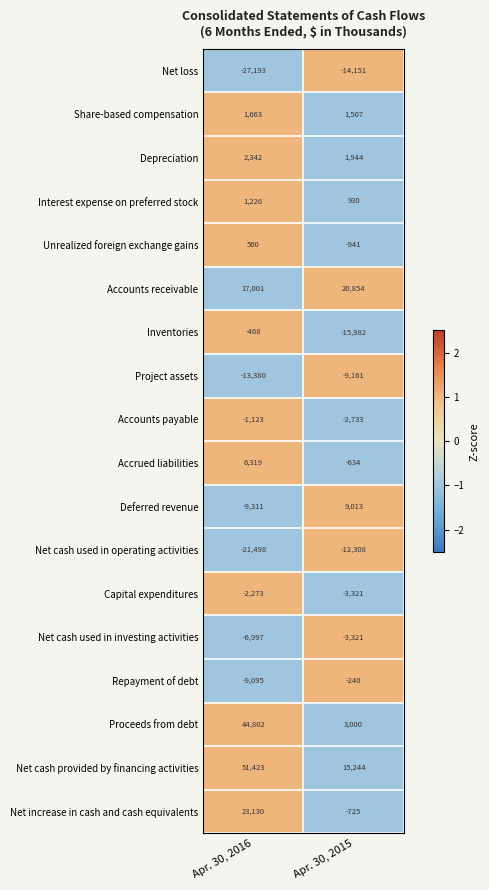

Which series has the largest total across all categories?

Net cash provided by financing activities